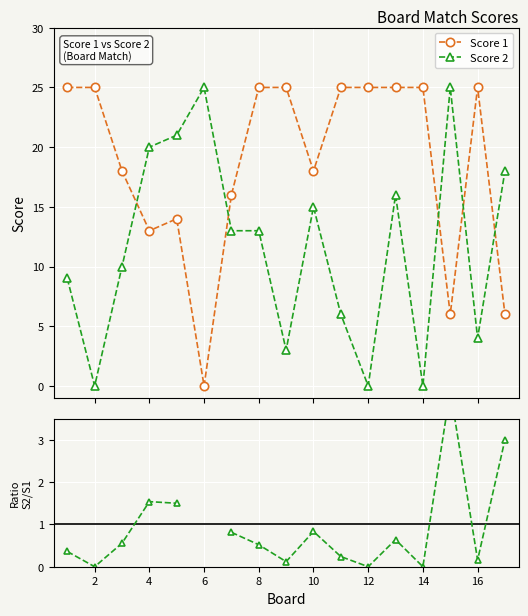

What is the maximum value shown in the chart?

25.0